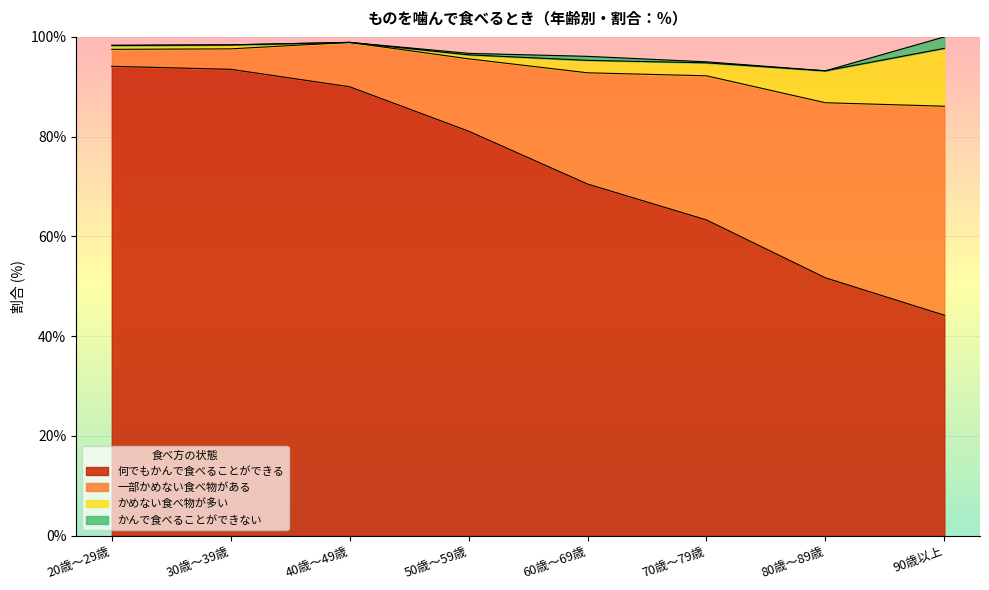

Reading left to right, what are all the values shown in this chart?

何でもかんで食べることができる: 94.1	93.5	90.0	81.1	70.5	63.3	51.7	44.2
一部かめない食べ物がある: 3.4	4.1	8.9	14.5	22.3	28.9	35.1	41.9
かめない食べ物が多い: 0.8	0.8	0.0	0.8	2.5	2.6	6.4	11.6
かんで食べることができない: 0.0	0.0	0.0	0.3	0.8	0.2	0.0	2.3